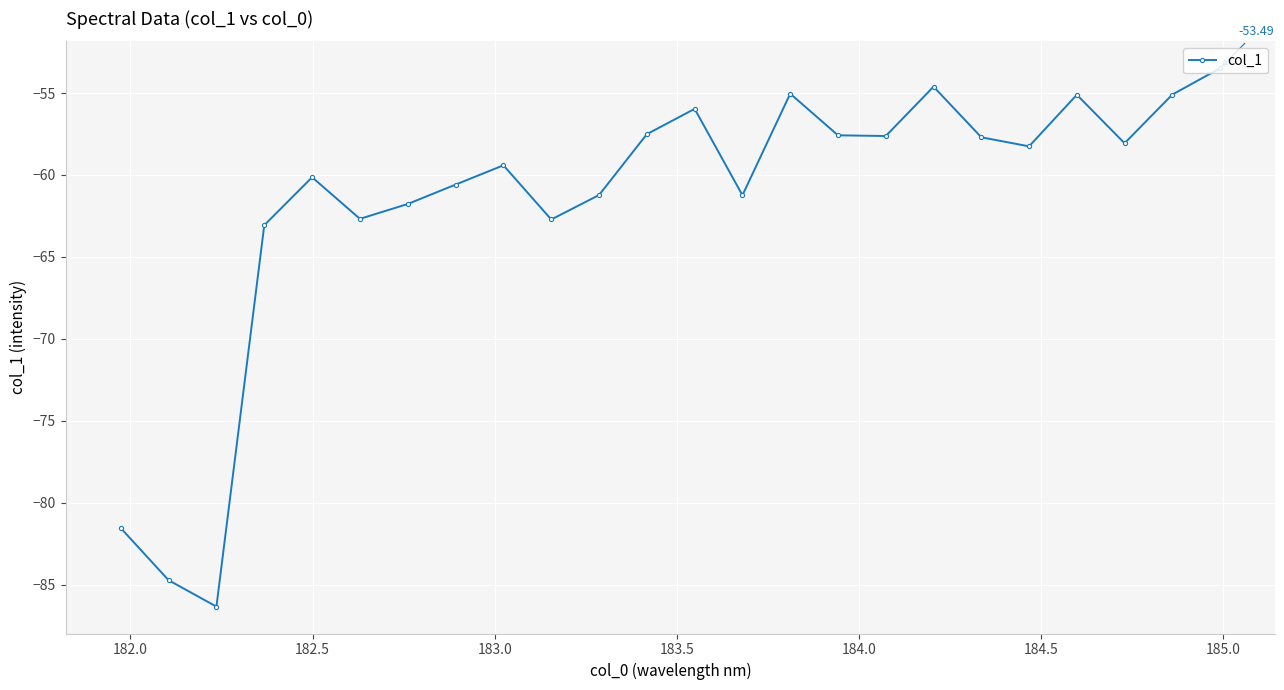

How many lines are shown in the chart?

1